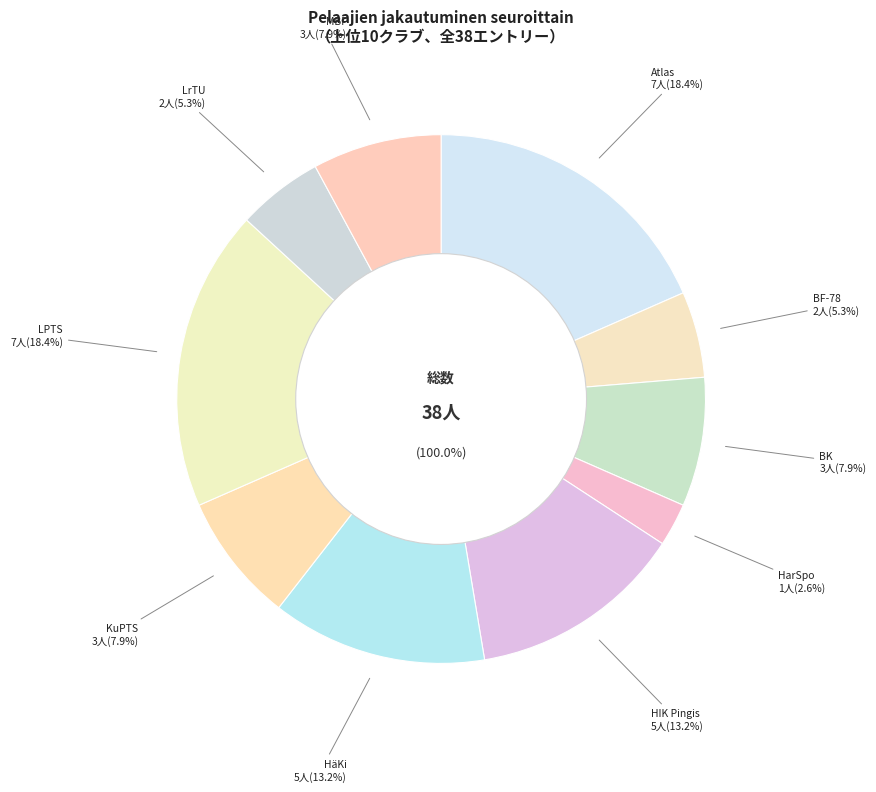

Do LPTS and Atlas together represent more than half of the pie?

No